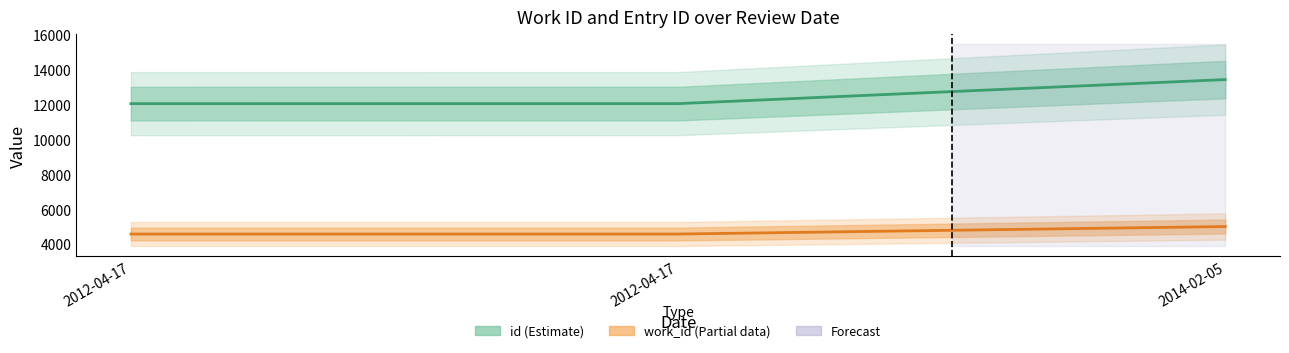

Reading right to left, list all the values displayed in this chart.

id: 13436	12057	12055
work_id: 5011	4582	4582